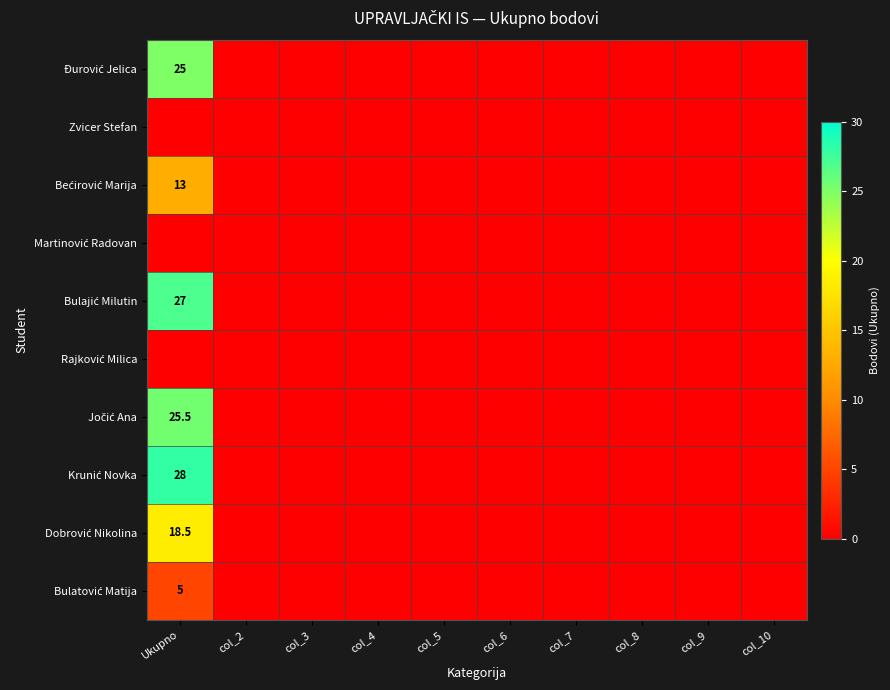

How many data points does each series have?

10